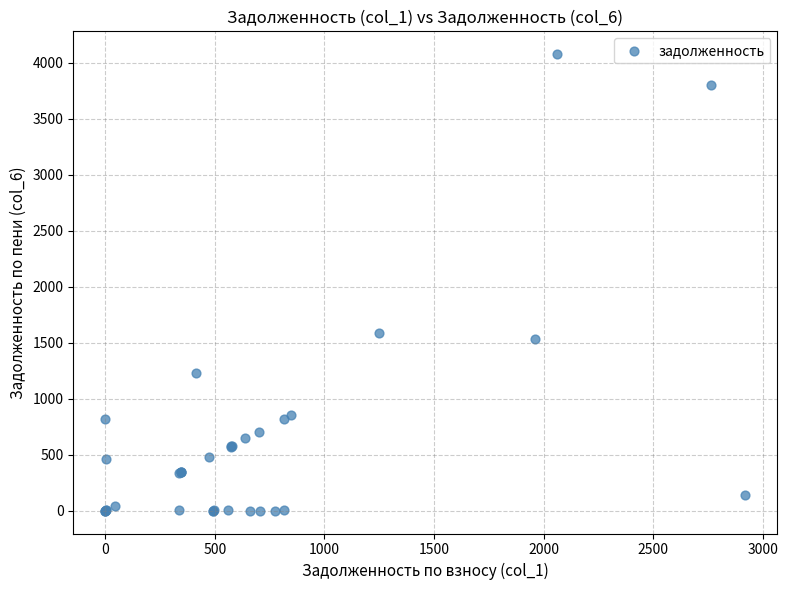

What Y value in the scatter plot is closest to 2037?

1582.1